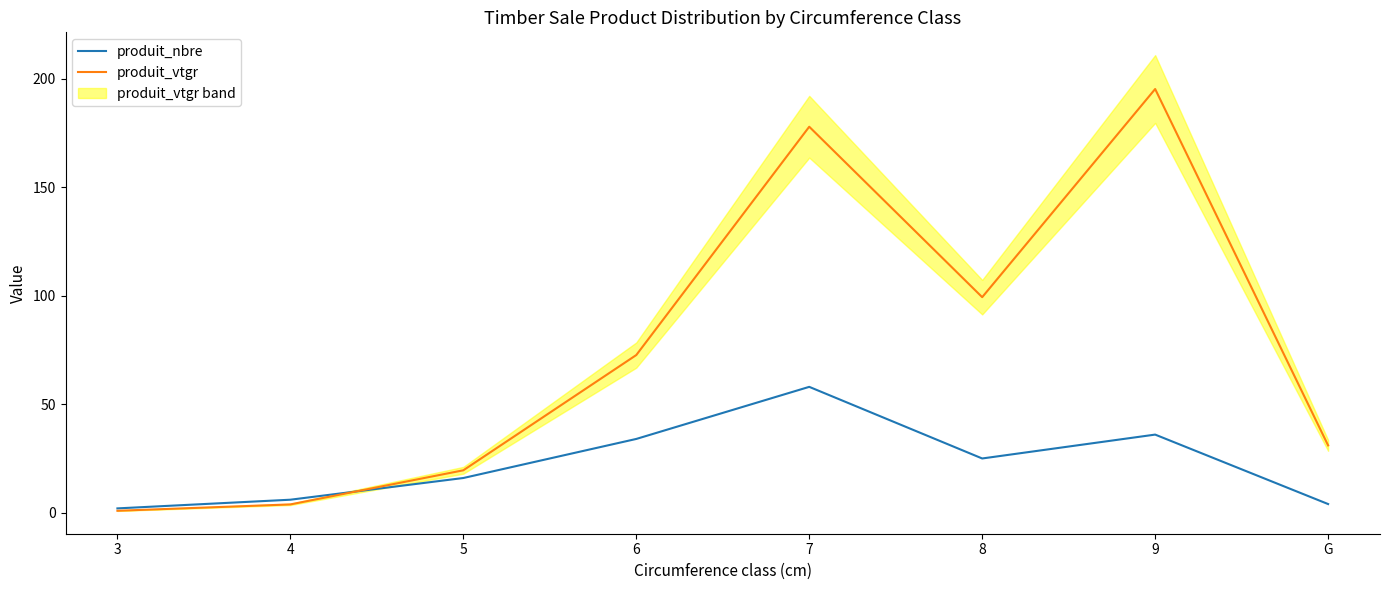

The value of produit_nbre at G is 5.4. True or false?

False